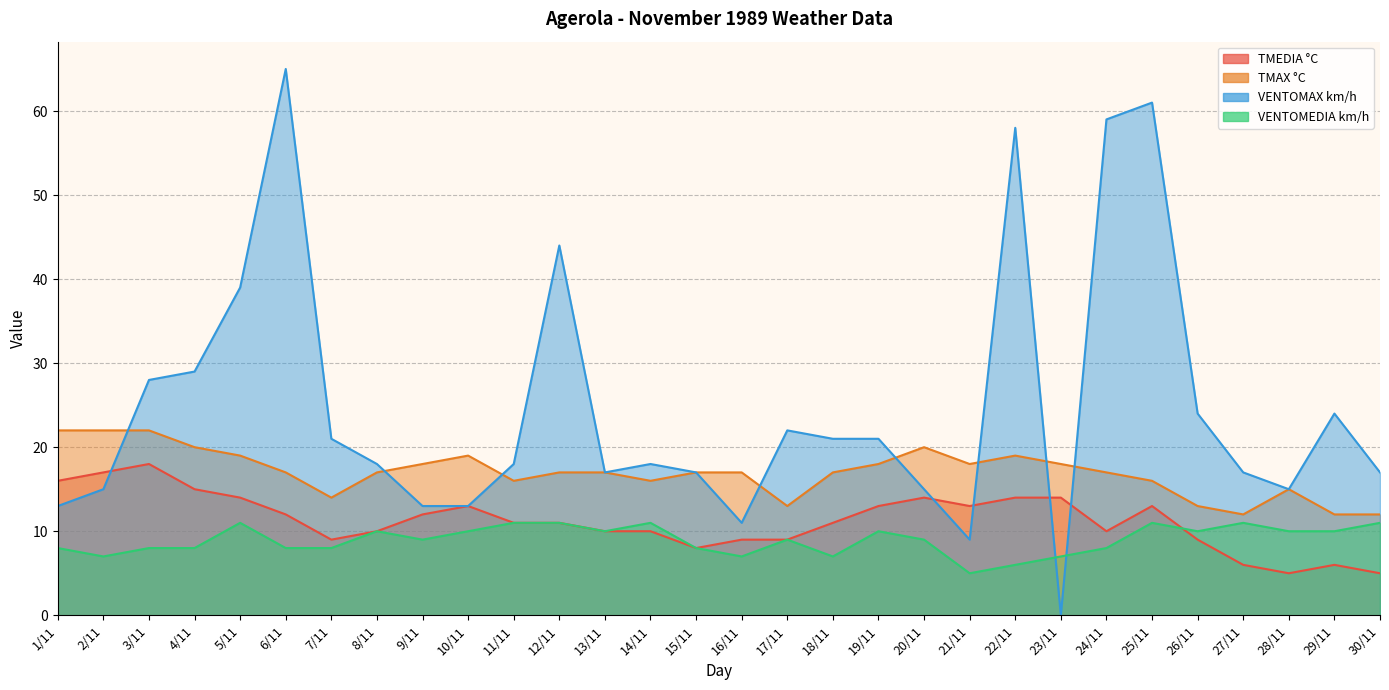

True or false: VENTOMEDIA km/h has more than 1 interior local peaks.

True